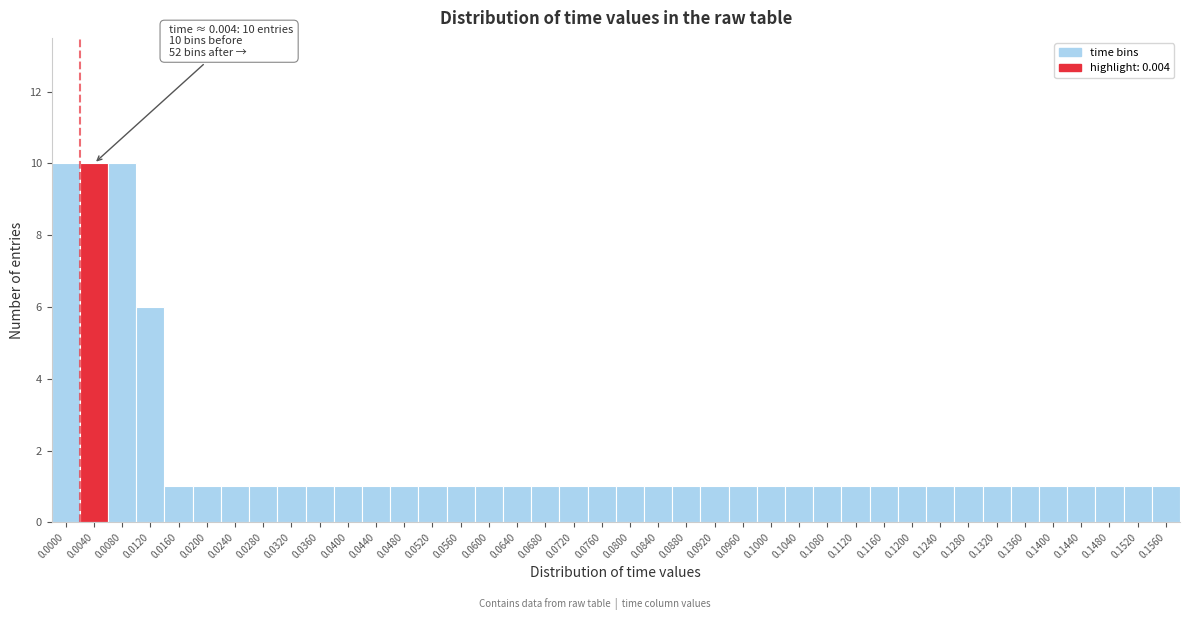

What is the maximum value shown in the chart?

10